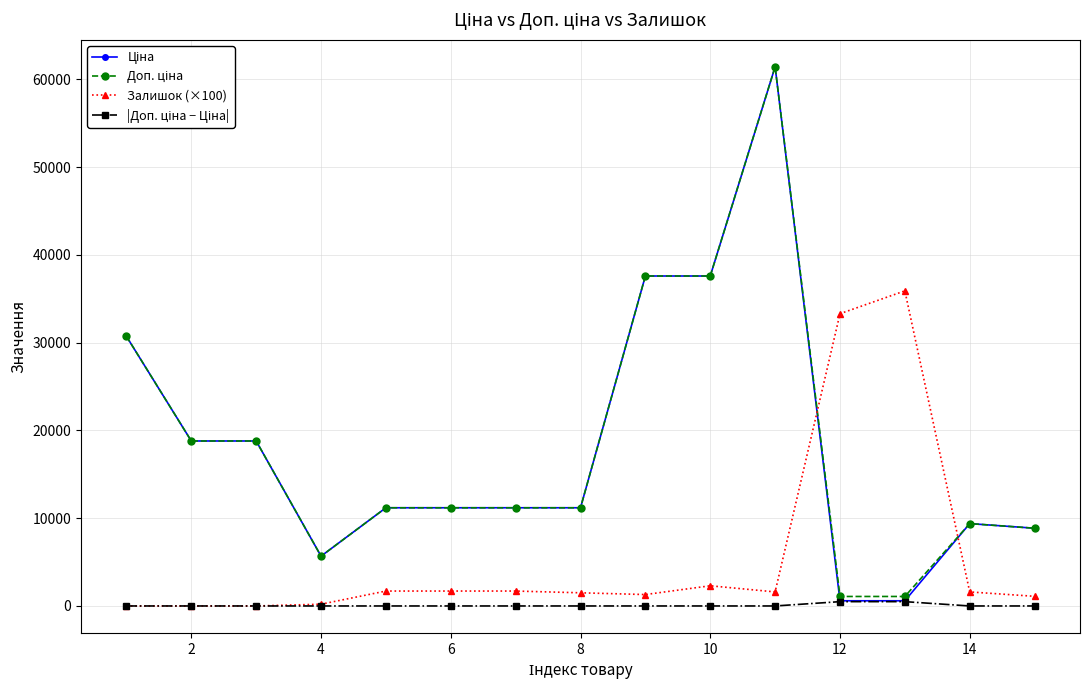

At how many categories does at least one series exceed 3326?

15